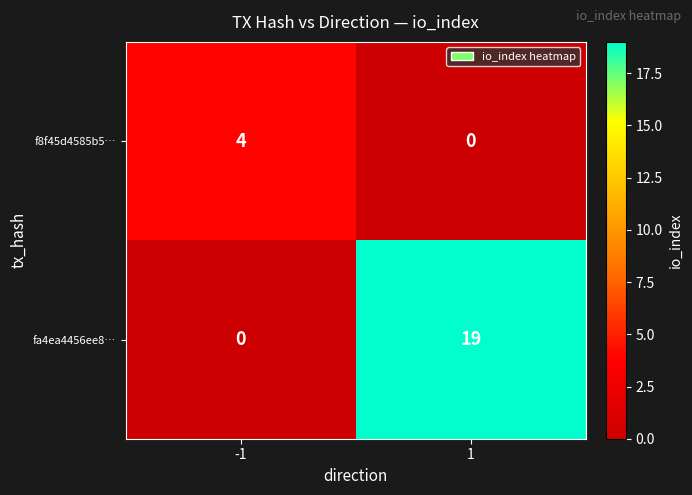

Which series has the largest range (max minus min)?

fa4ea4456ee8…